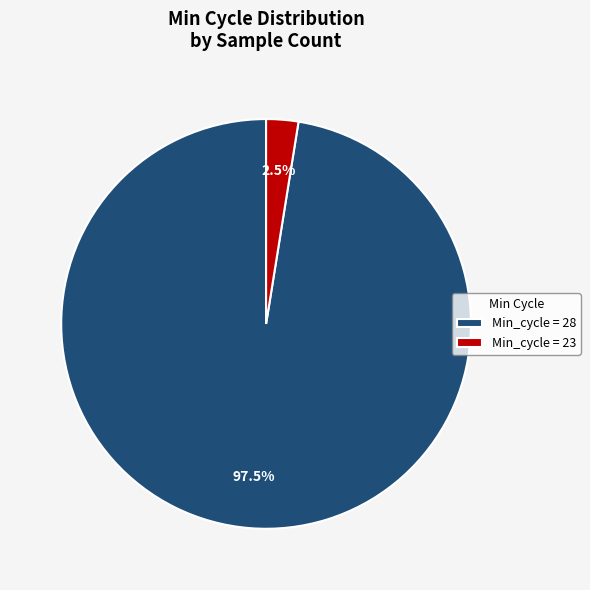

Rank the categories by value from lowest to highest.

Min_cycle = 23, Min_cycle = 28